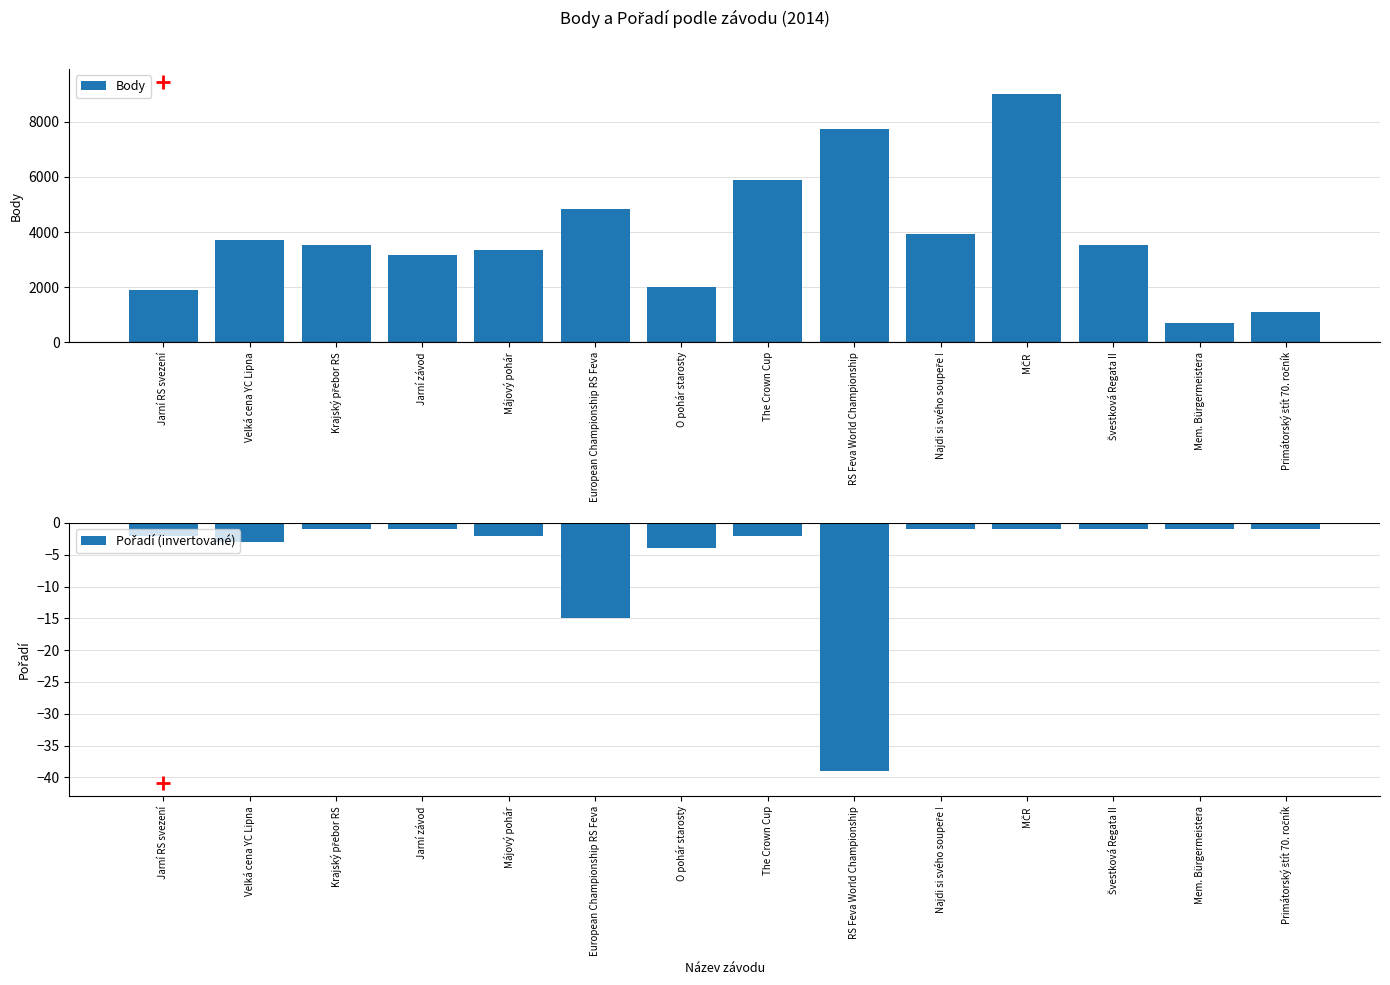

Between Jarní závod and Primátorský štít 70. ročník, which series saw the biggest shift?

Body